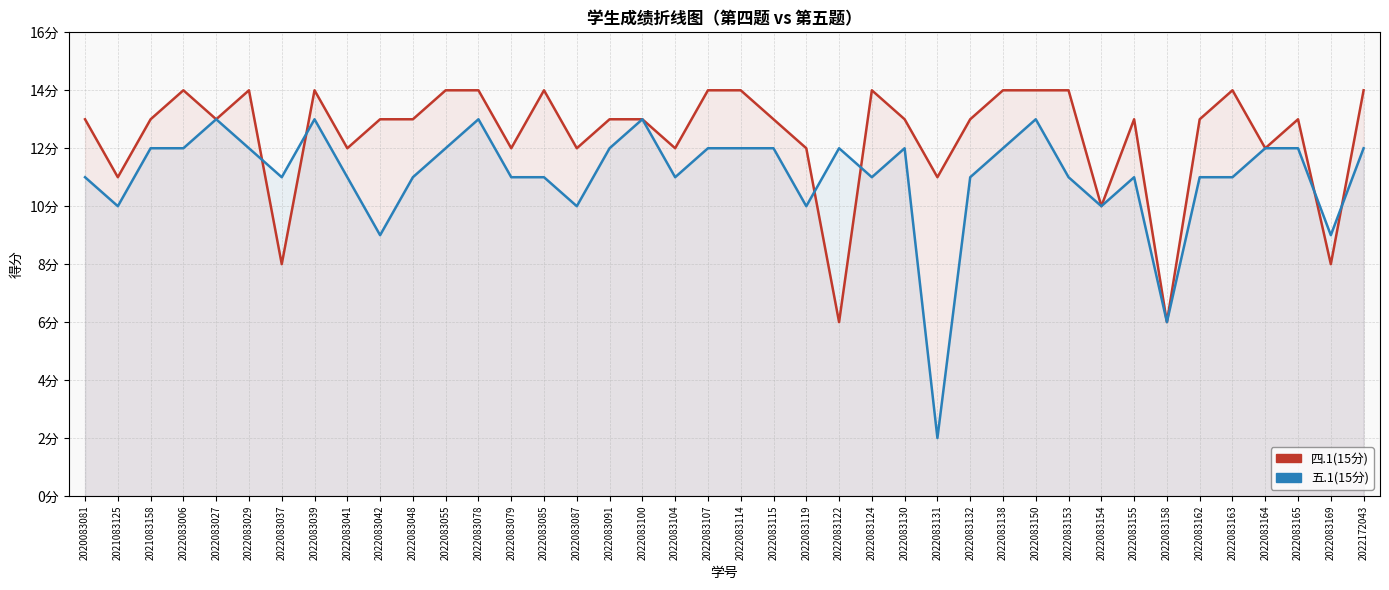

How many lines are shown in the chart?

2